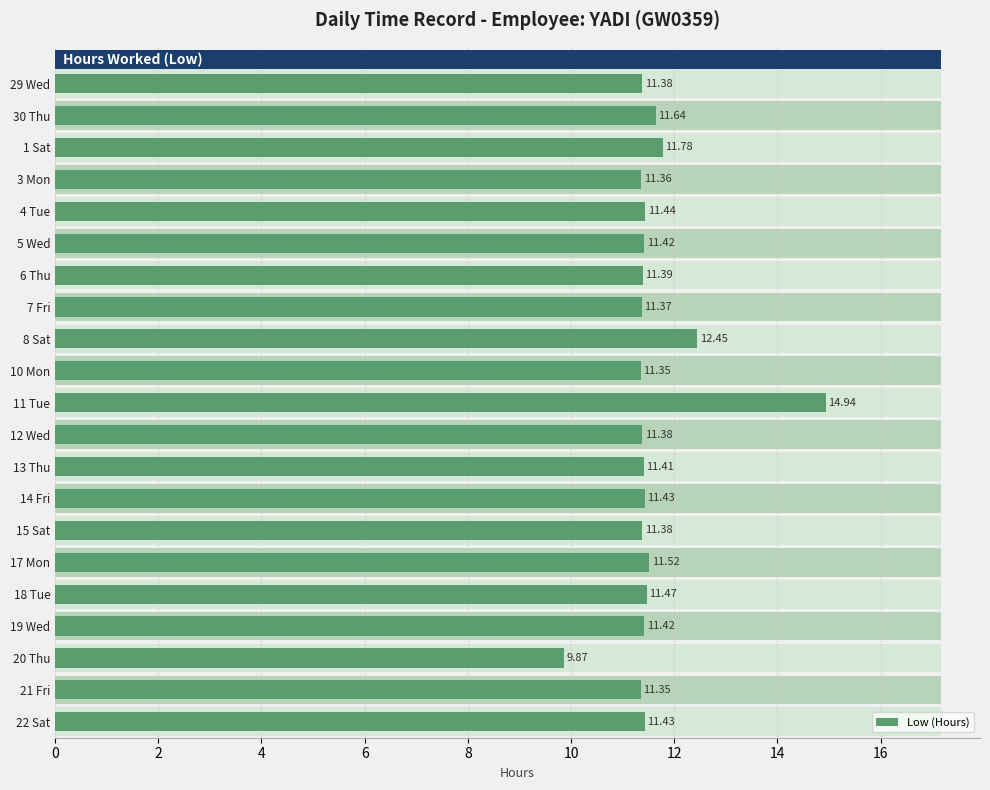

How many values are below 11?

1